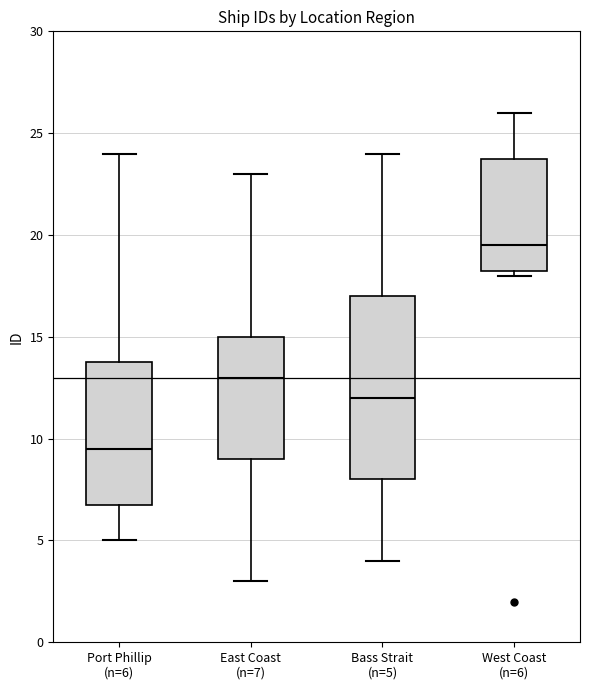

Which box is the tallest, from its lower edge to its upper edge?

Bass Strait (n=5)